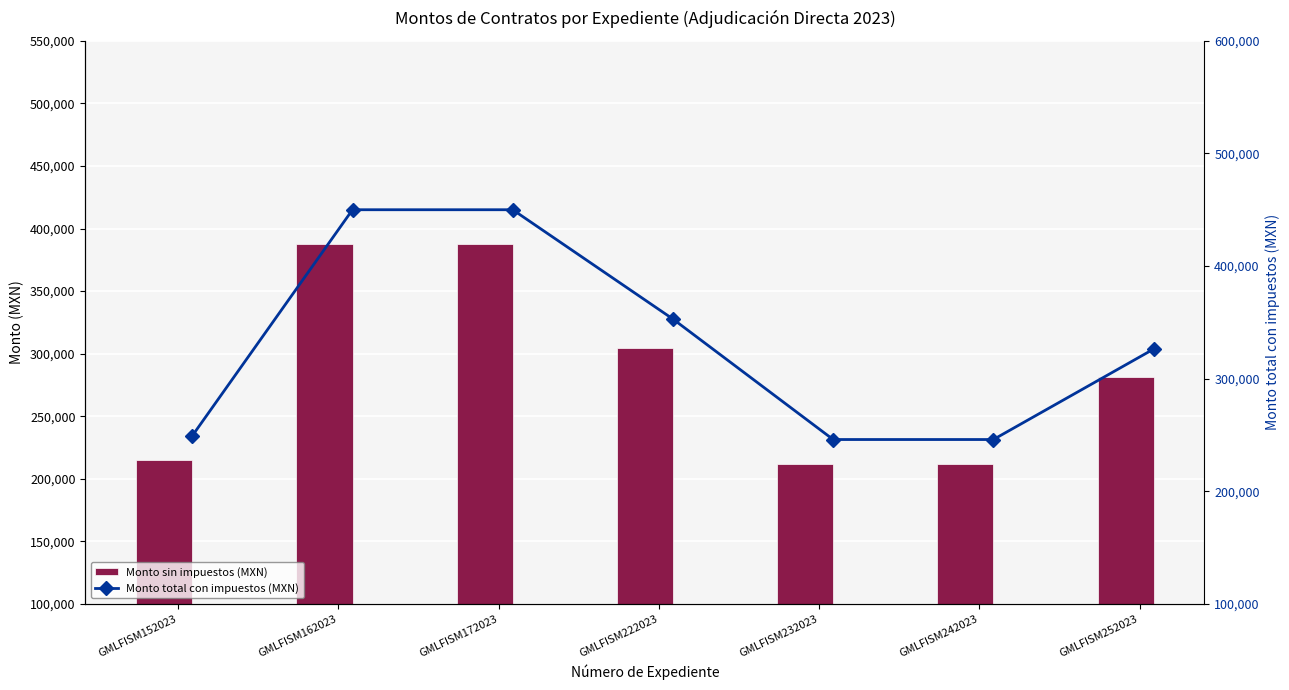

The value of Monto total con impuestos (MXN) at GMLFISM242023 is 79470.5. True or false?

False